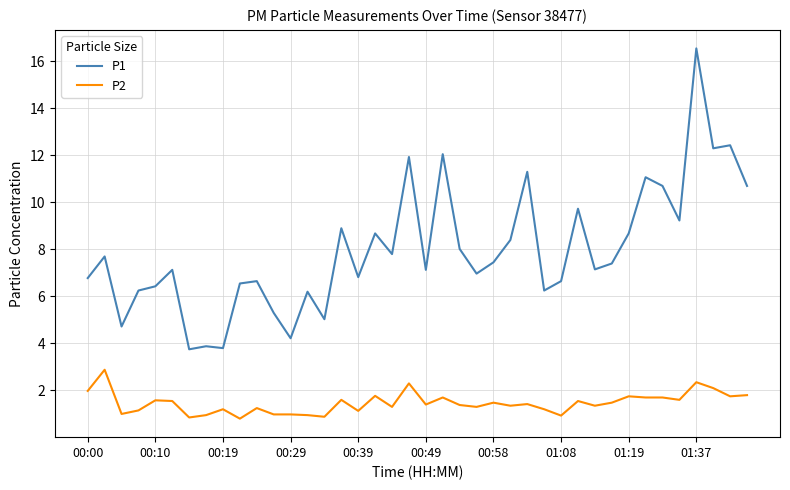

List the series in order of their overall mean, highest first.

P1, P2